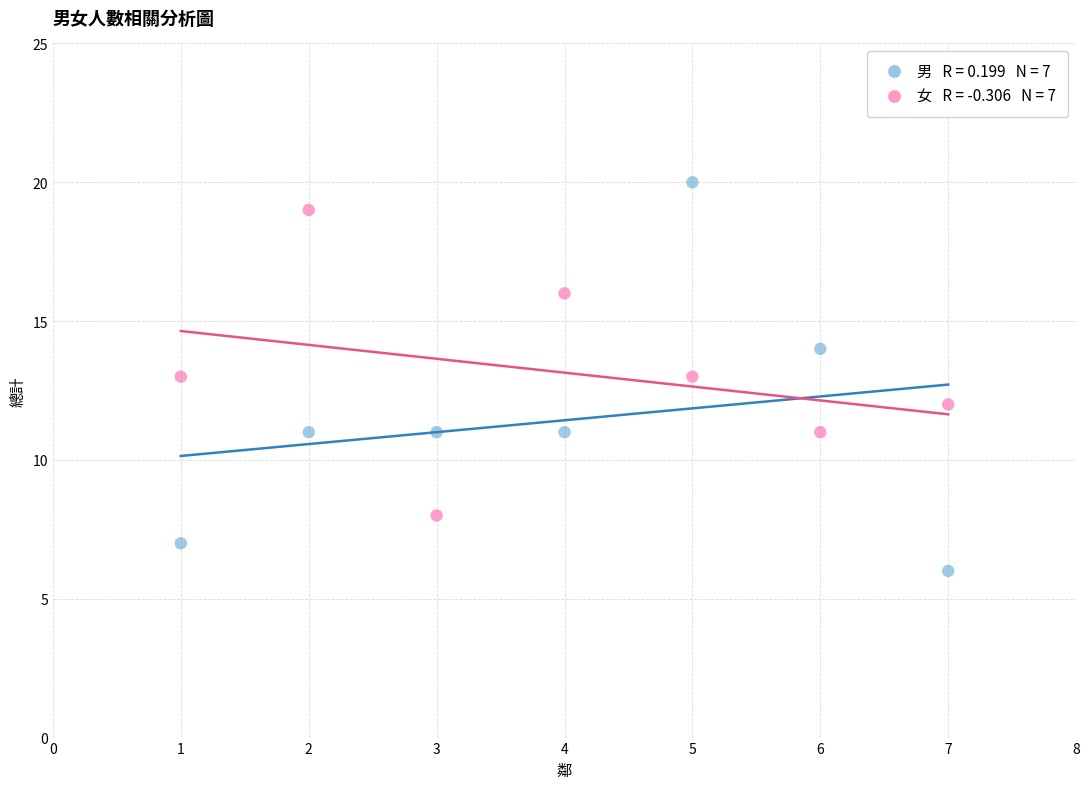

Across all data points, what is the range of X values (max minus min)?

6